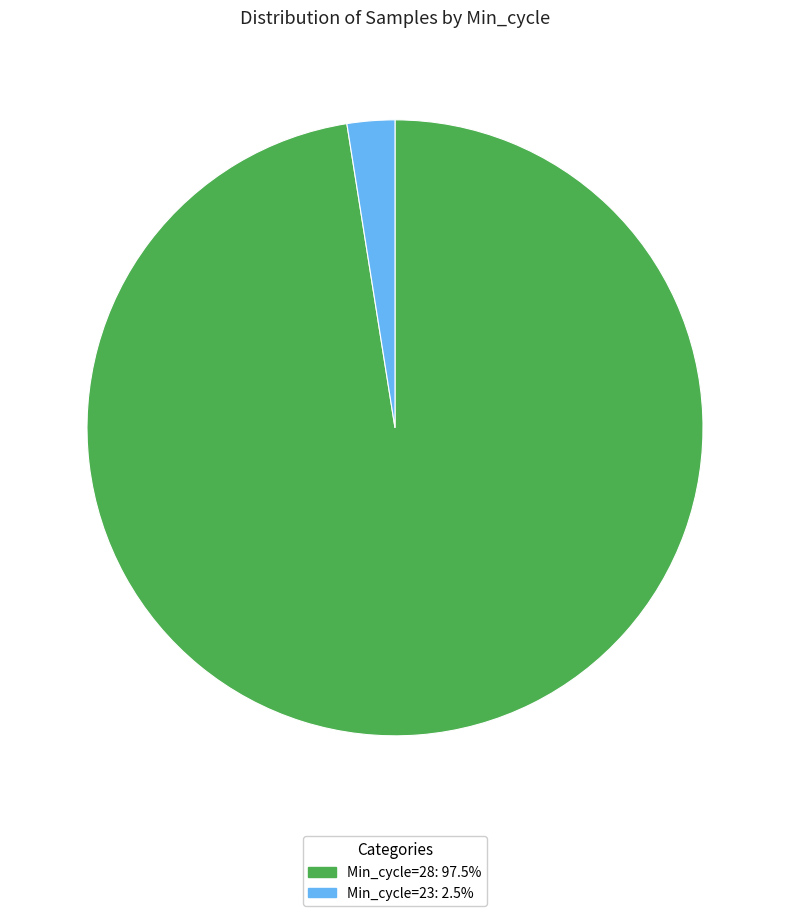

Do Min_cycle=28: 97.5% and Min_cycle=23: 2.5% together represent more than half of the pie?

Yes